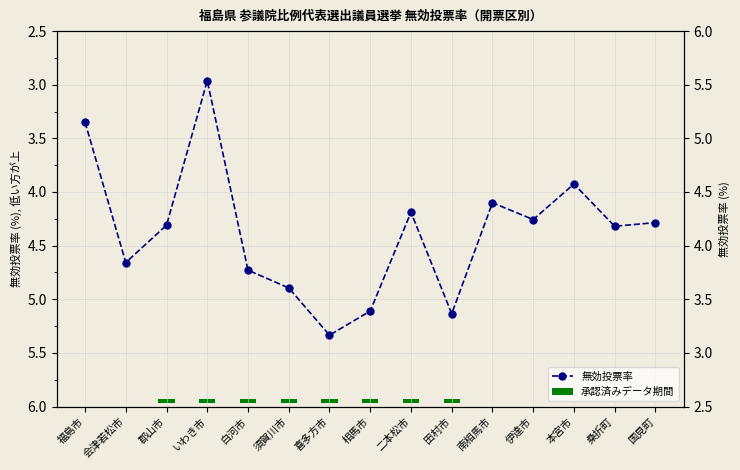

Rank the categories by value from highest to lowest.

喜多方市, 田村市, 相馬市, 須賀川市, 白河市, 会津若松市, 桑折町, 郡山市, 国見町, 伊達市, 二本松市, 南相馬市, 本宮市, 福島市, いわき市